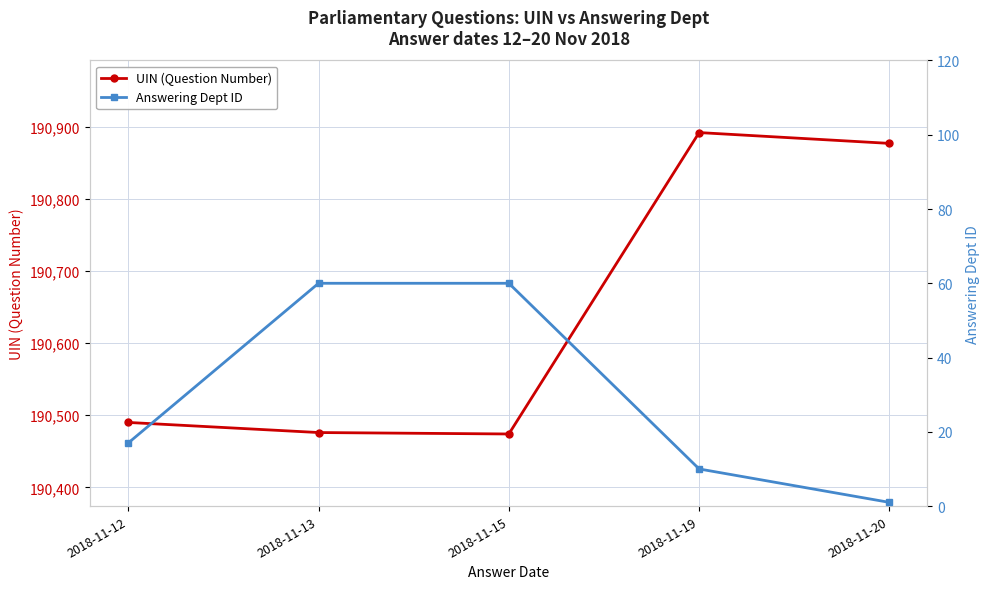

Which series has the largest total across all categories?

UIN (Question Number)